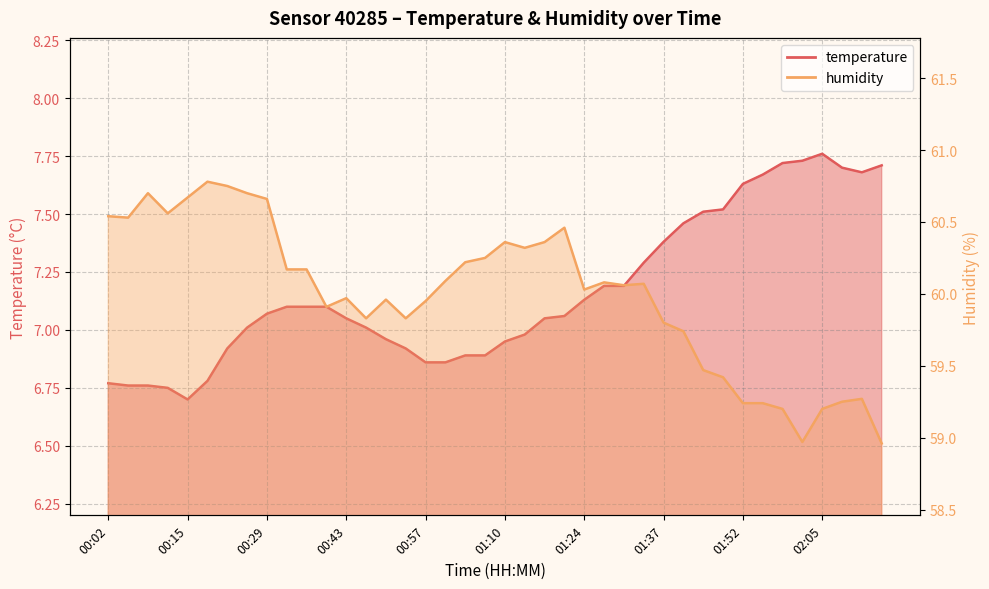

What is the smallest value displayed?

6.7